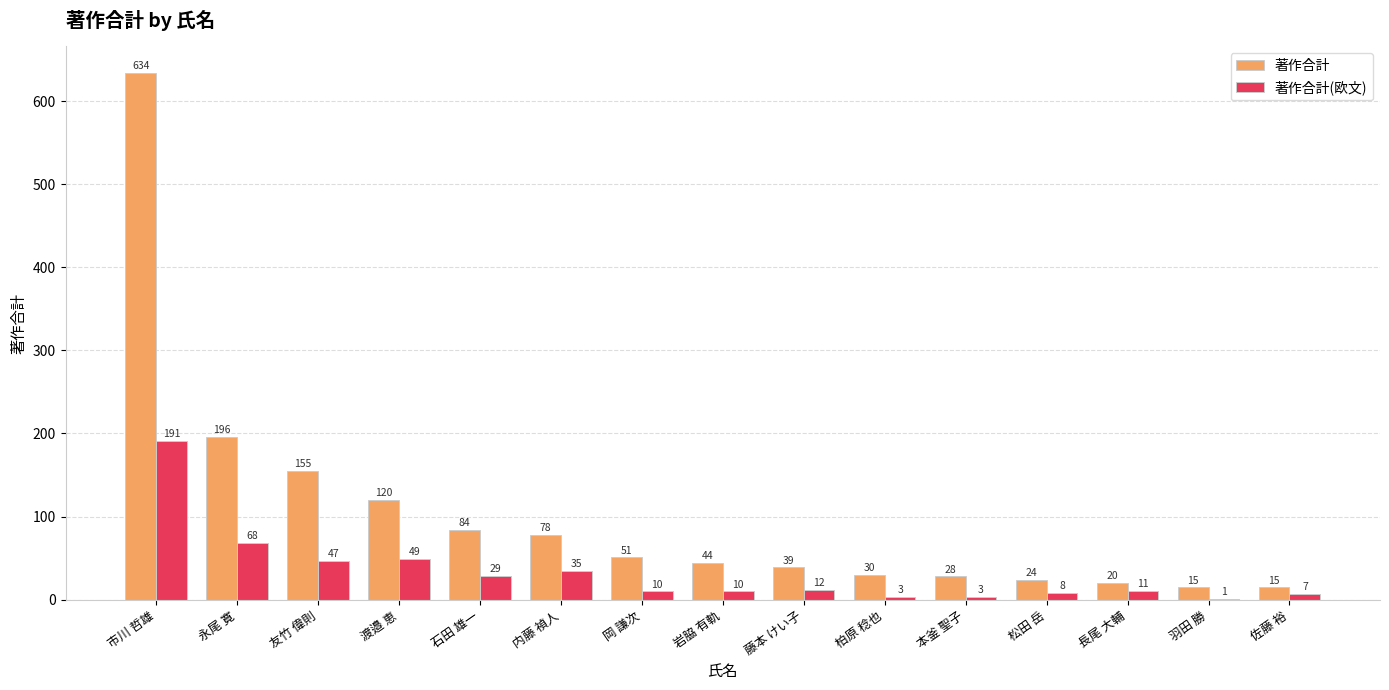

What is the average value of the 著作合計(欧文) series?

32